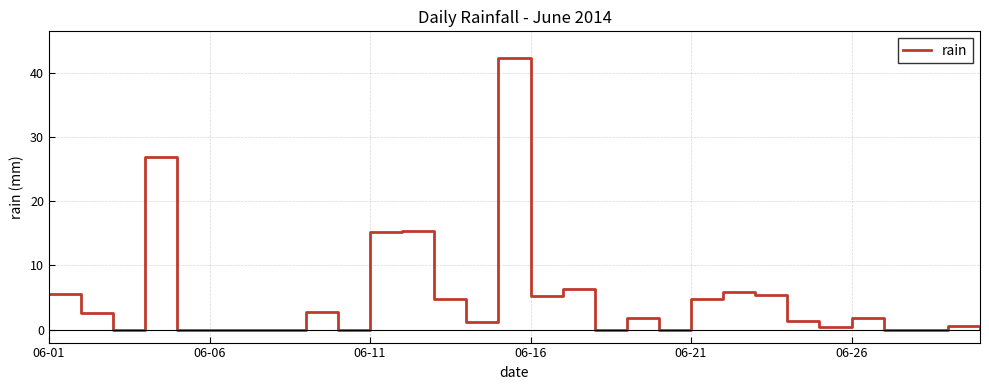

What is the greatest value displayed?

42.2